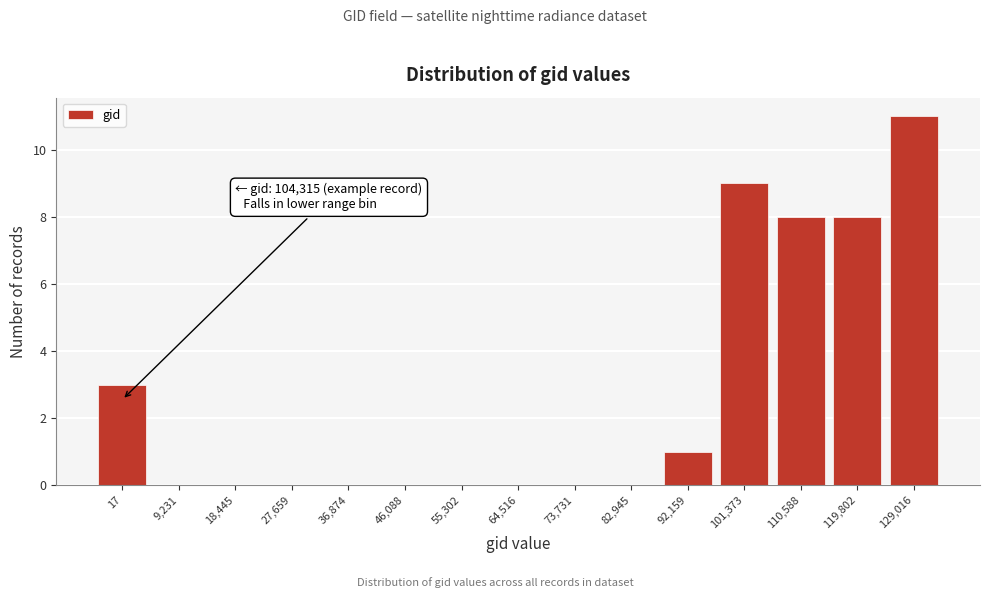

Reading right to left, transcribe all the data shown in this chart.

129,016=11	119,802=8	110,588=8	101,373=9	92,159=1	82,945=0	73,731=0	64,516=0	55,302=0	46,088=0	36,874=0	27,659=0	18,445=0	9,231=0	17=3